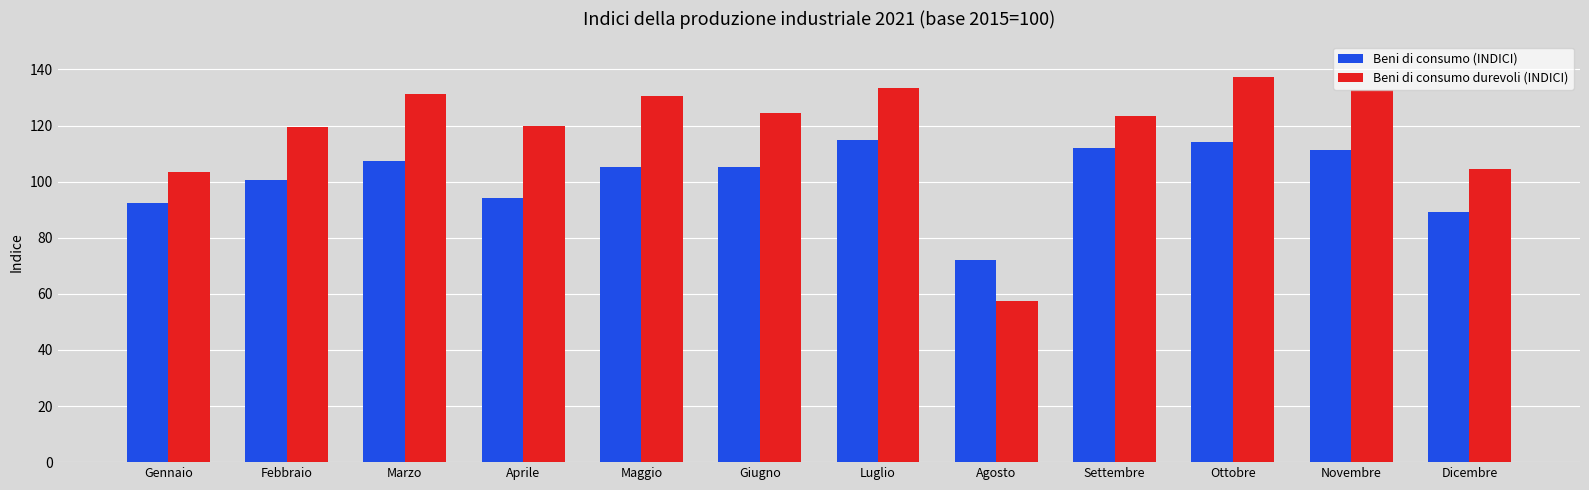

What is the label of the 6th bar from the right?

Luglio